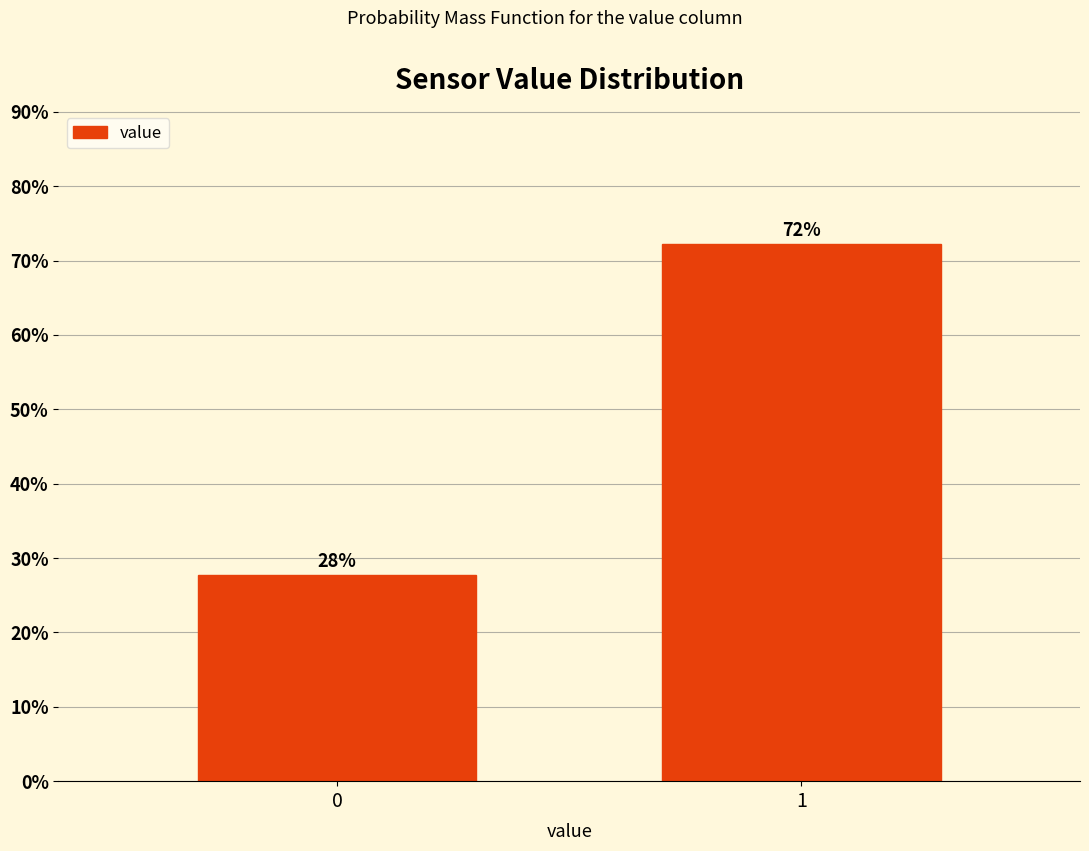

What is the minimum value shown in the chart?

27.8